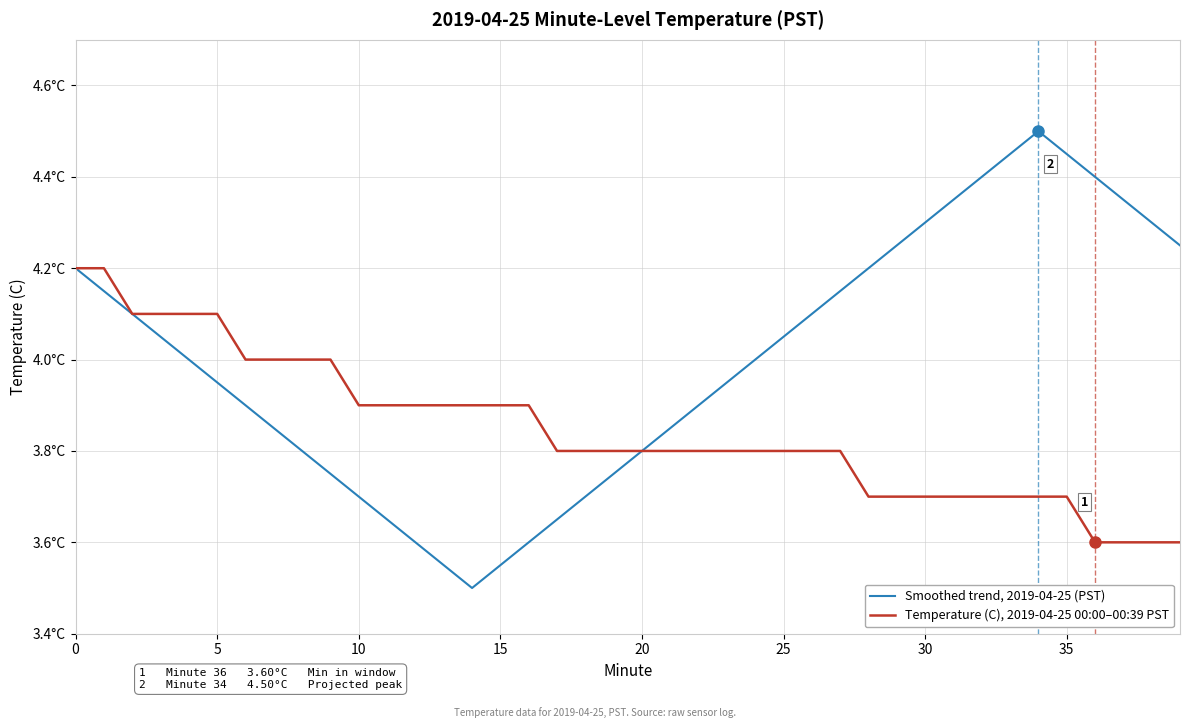

True or false: Smoothed trend, 2019-04-25 (PST) and Temperature (C), 2019-04-25 00:00–00:39 PST cross at least once.

False